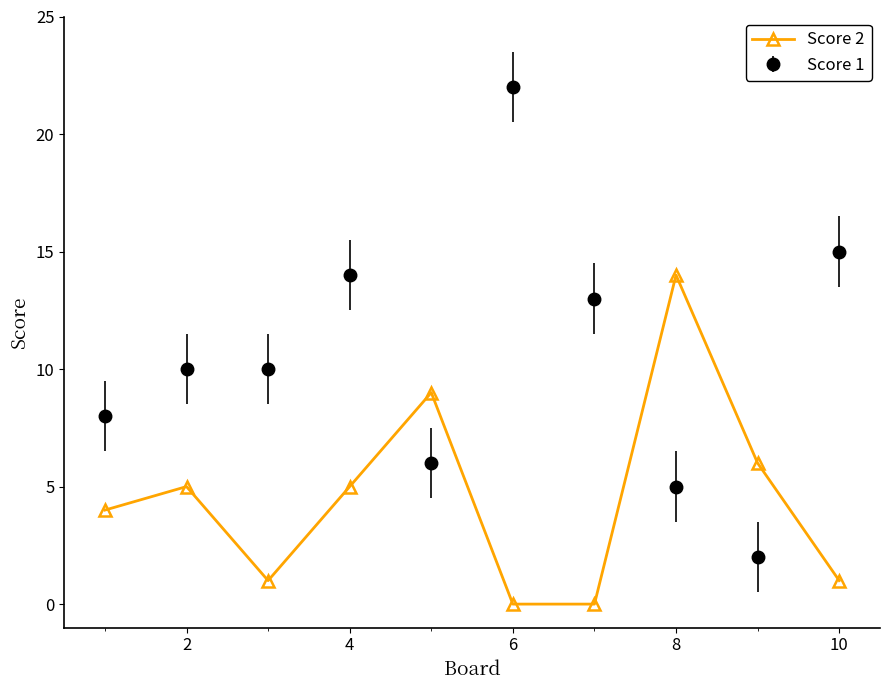

Which series has the largest total across all categories?

Score 1